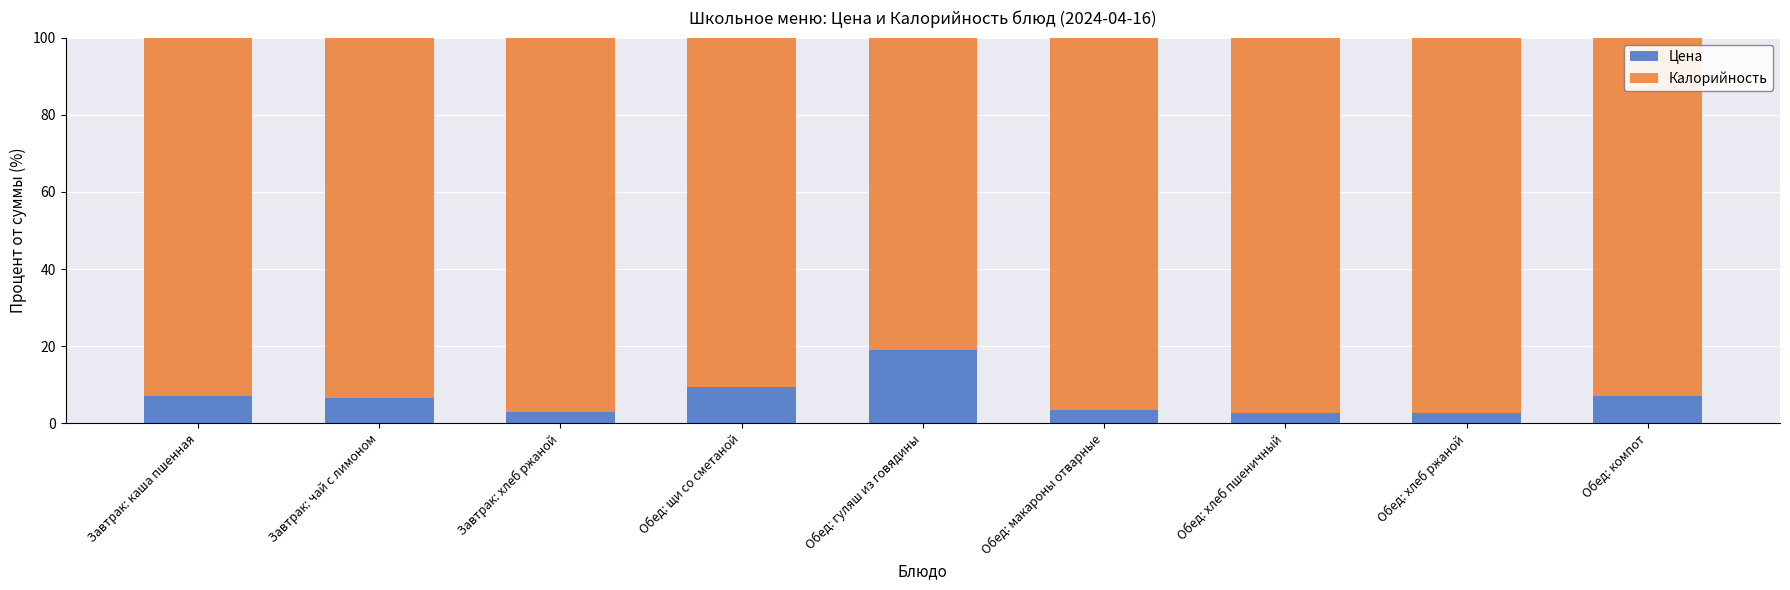

What is the difference between the maximum and minimum values in the Цена series?

16.5